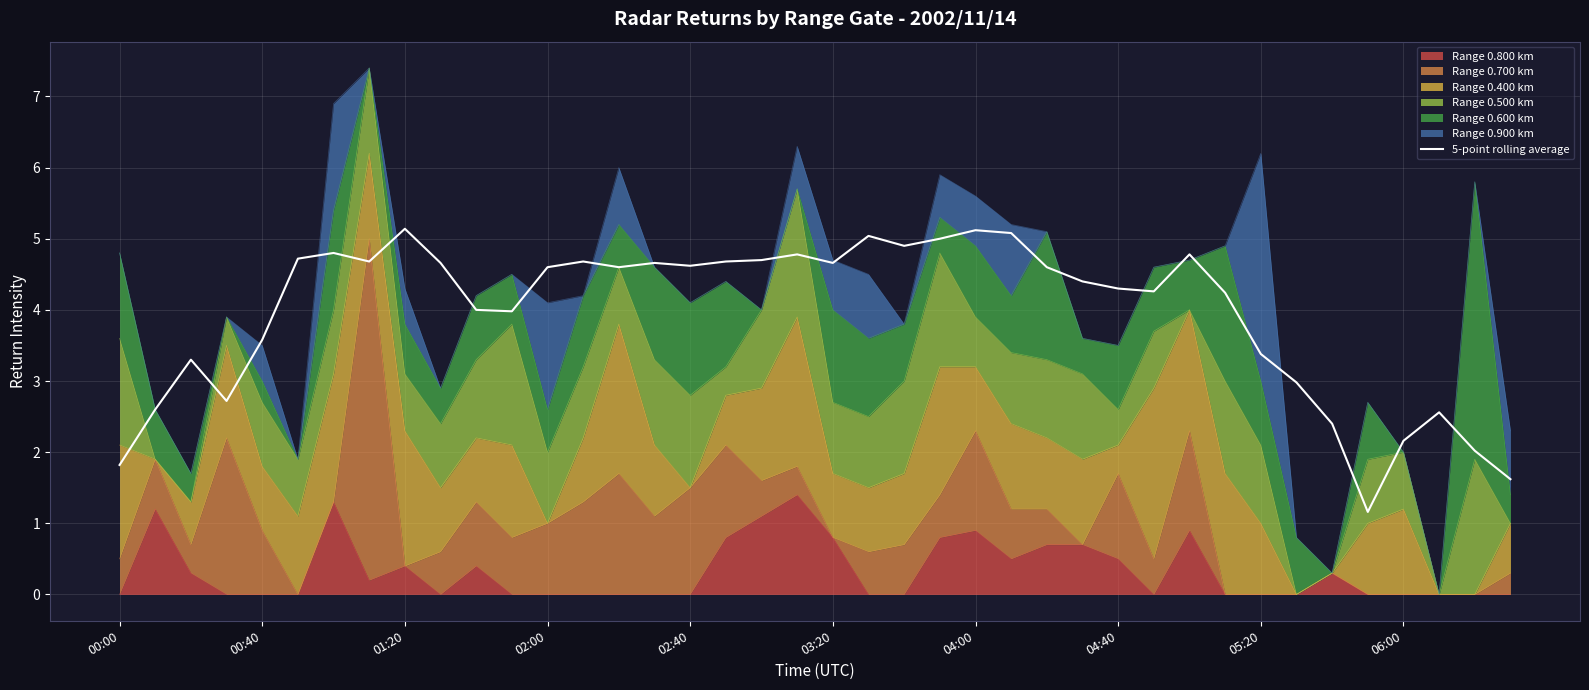

Count the number of categories in the chart.

40